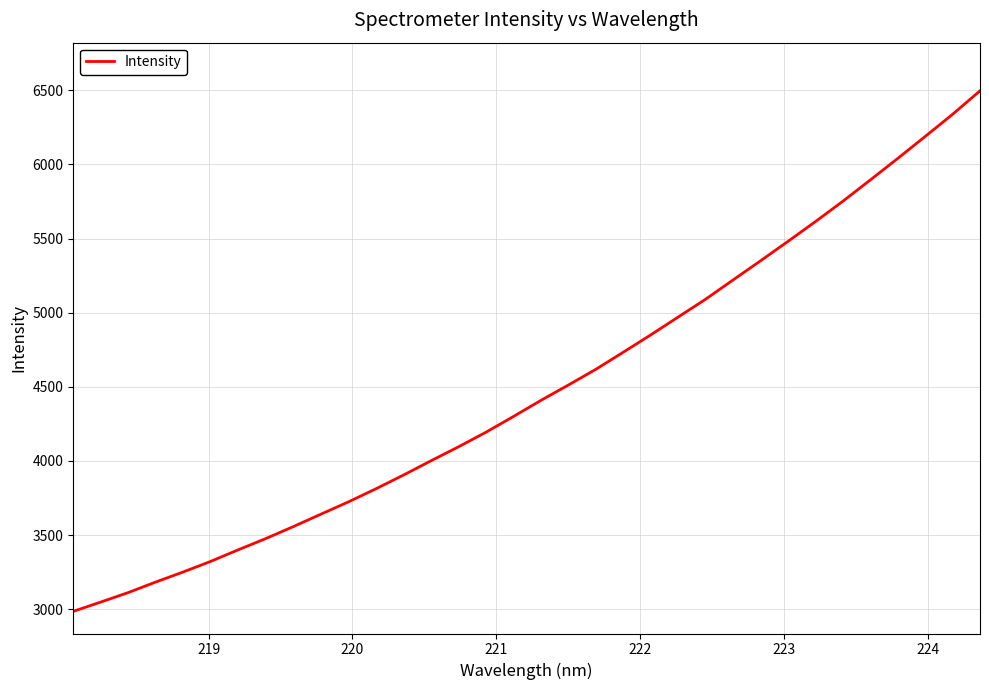

What is the difference between the maximum and minimum values?

3510.1